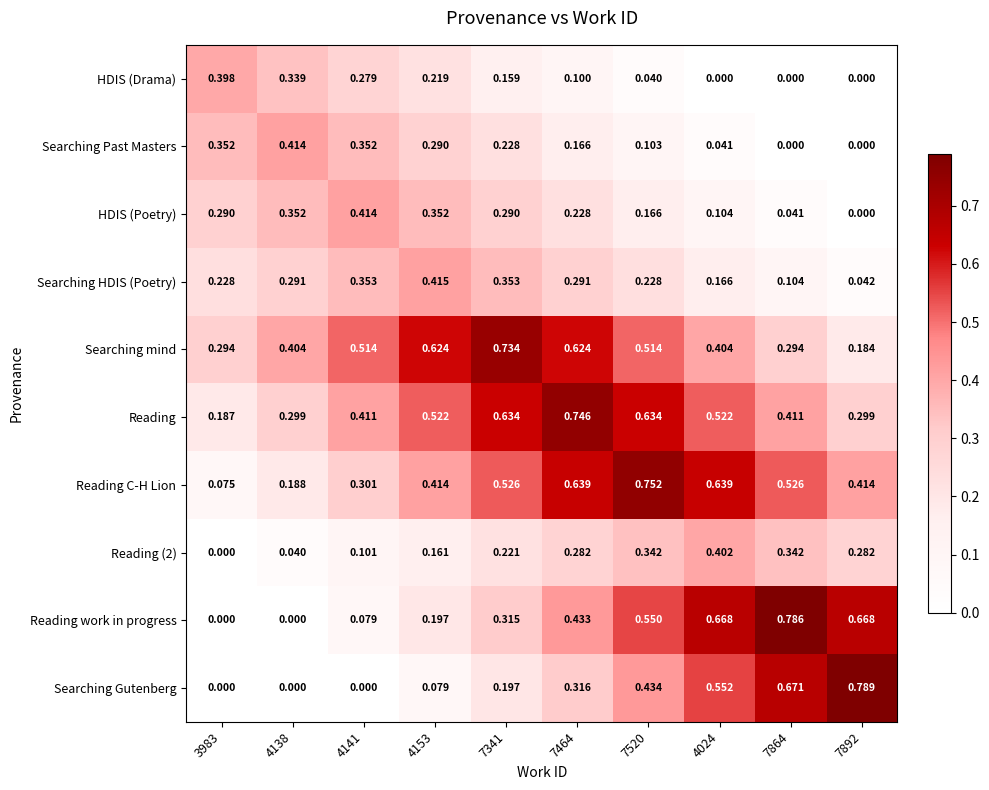

Is the value of Reading work in progress at 4153 greater than the value of Searching mind at 7464?

No